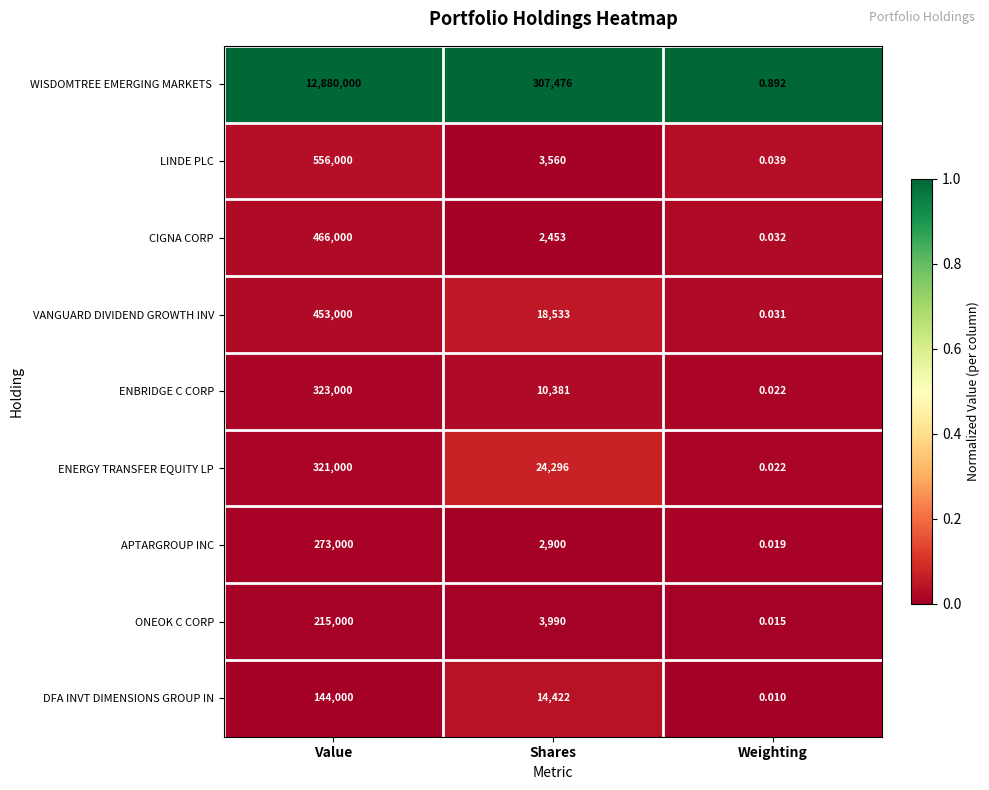

At which label does CIGNA CORP first exceed 2453?

Value